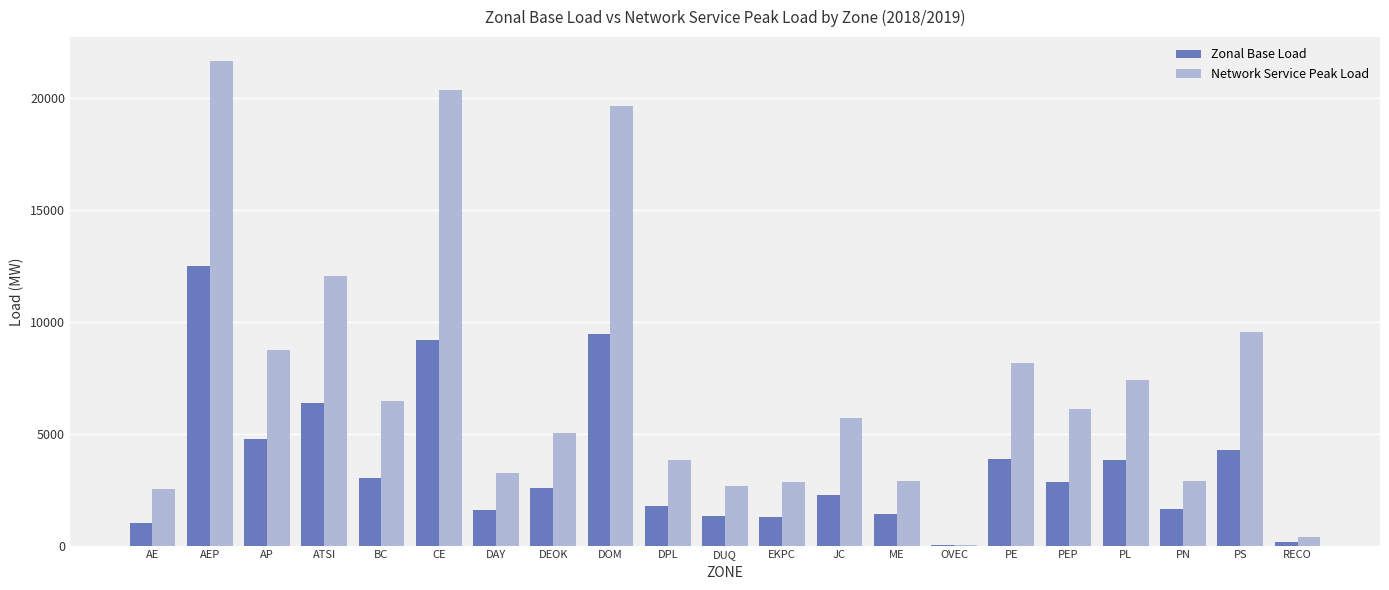

The value of Network Service Peak Load at DPL is 3812.5. True or false?

True